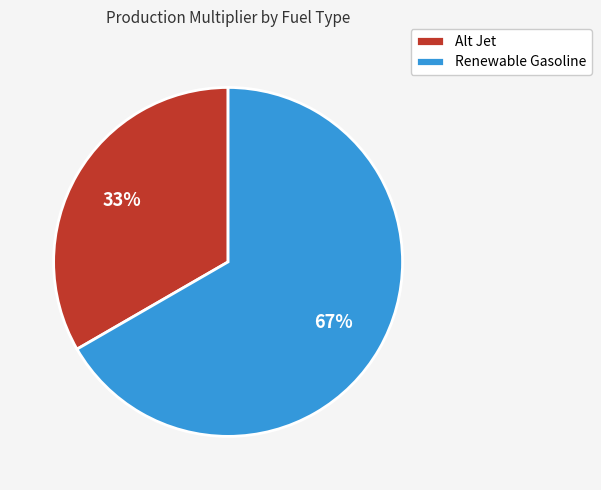

The Renewable Gasoline slice represents 53% of the pie. True or false?

False